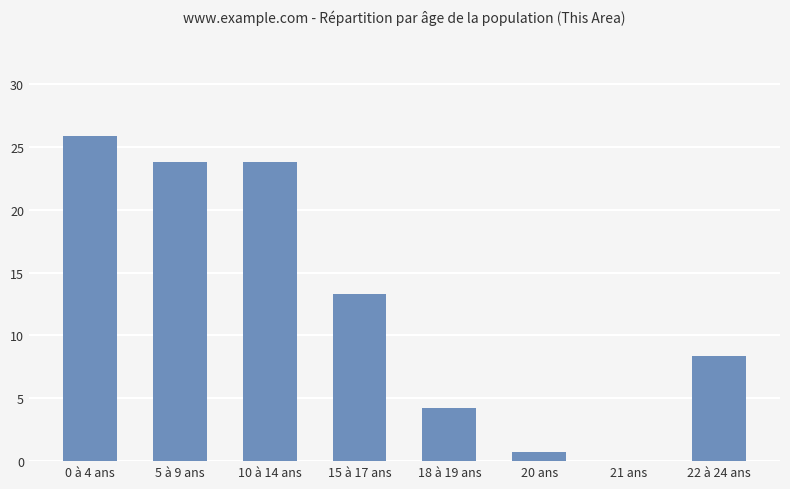

Which category has the highest value across all series?

0 à 4 ans